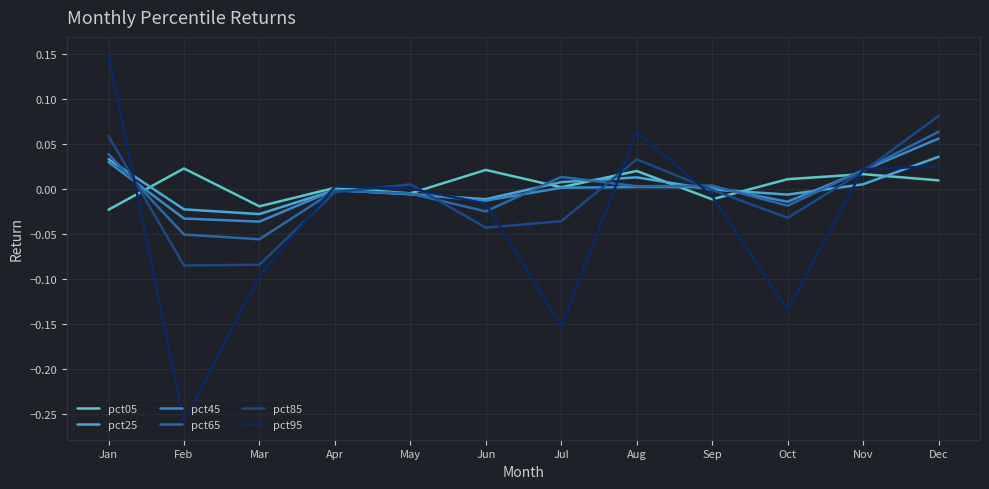

Rank the series by their maximum value, from lowest to highest.

pct05, pct25, pct45, pct65, pct85, pct95